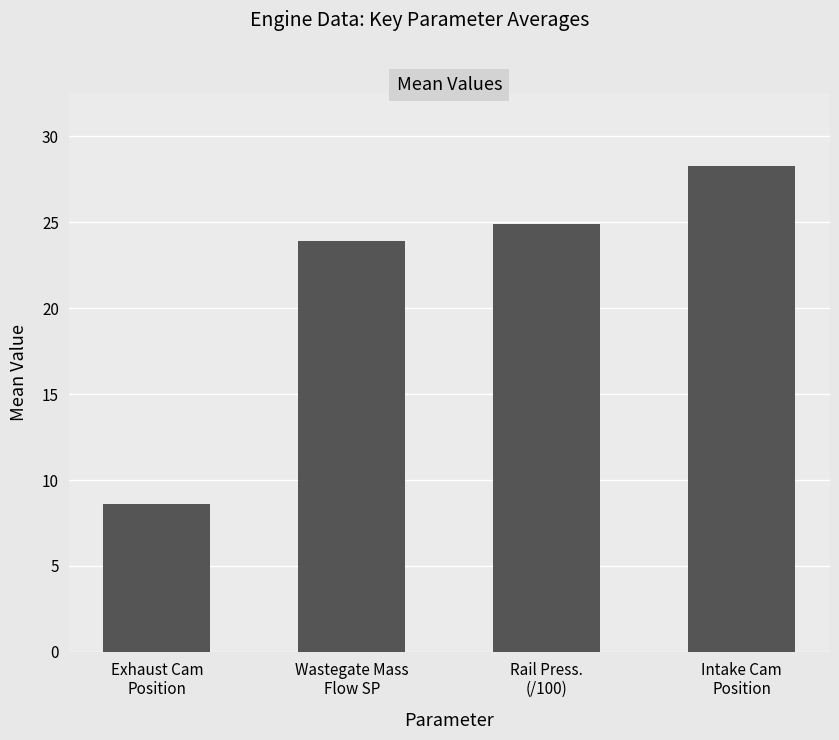

How many series are shown in this chart?

1